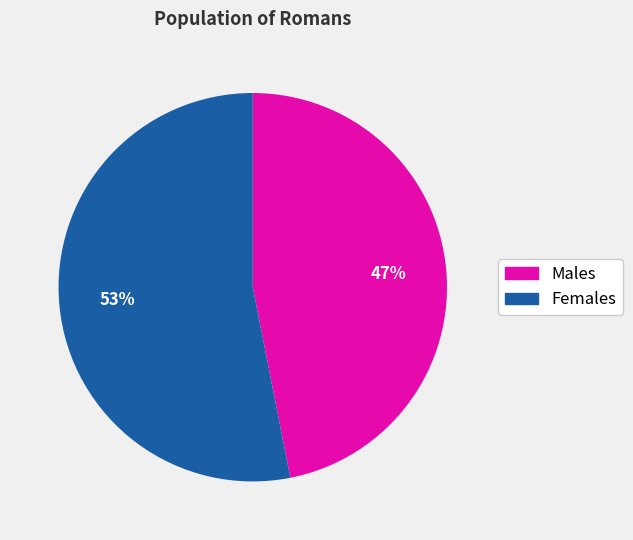

Is the sum of Females and Males greater than half?

Yes